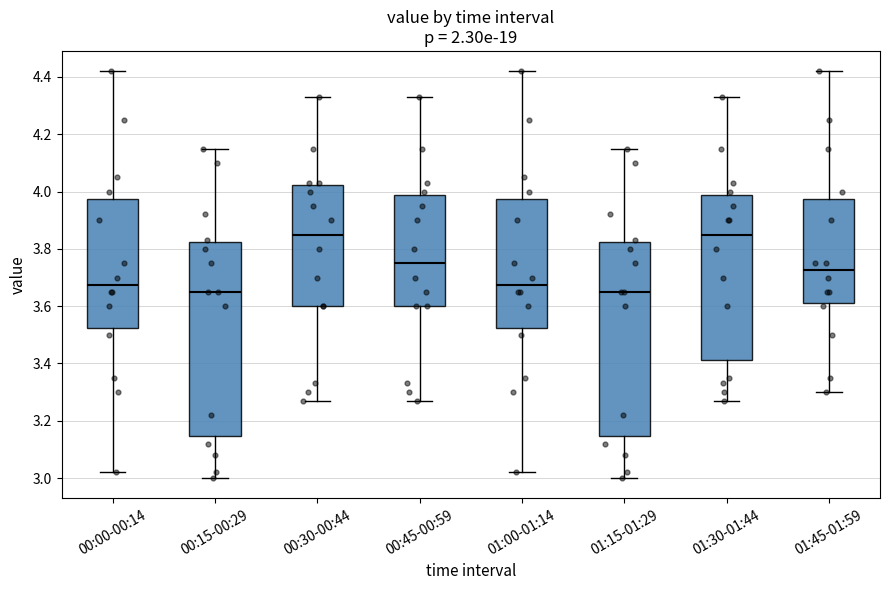

Reading left to right, transcribe this box plot: for each box, give where its median line is, the range the box spans, and where its two whiskers end, as read against the y-axis. The values are not printed on the chart, so give them approximately, as read against the axis.

00:00-00:14: median 3.68, box 3.52 to 3.98, whiskers 3.02 to 4.42
00:15-00:29: median 3.66, box 3.14 to 3.82, whiskers 3.00 to 4.16
00:30-00:44: median 3.86, box 3.60 to 4.02, whiskers 3.28 to 4.34
00:45-00:59: median 3.76, box 3.60 to 3.98, whiskers 3.28 to 4.34
01:00-01:14: median 3.68, box 3.52 to 3.98, whiskers 3.02 to 4.42
01:15-01:29: median 3.66, box 3.14 to 3.82, whiskers 3.00 to 4.16
01:30-01:44: median 3.86, box 3.42 to 3.98, whiskers 3.28 to 4.34
01:45-01:59: median 3.72, box 3.62 to 3.98, whiskers 3.30 to 4.42